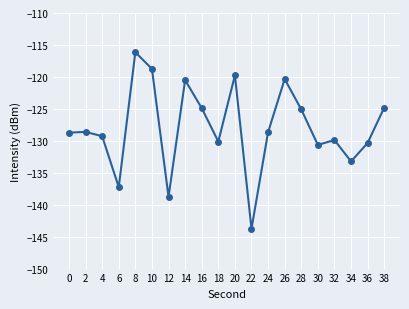

The value at 10 is -198.3. True or false?

False